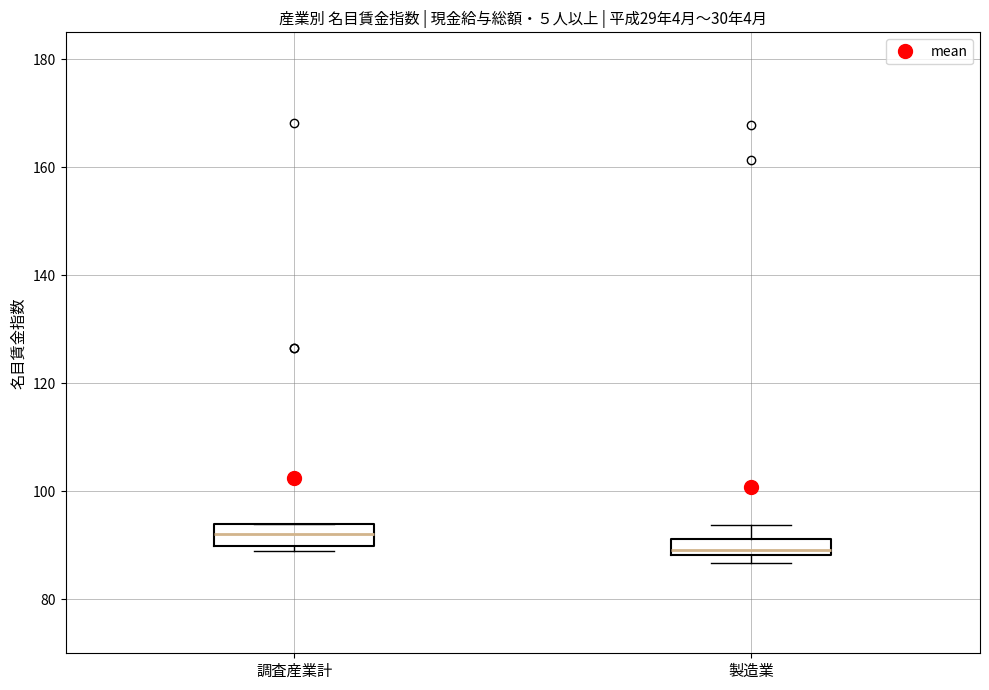

Reading left to right, transcribe this box plot: for each box, give where its median line is, the range the box spans, and where its two whiskers end, as read against the y-axis. The values are not printed on the chart, so give them approximately, as read against the axis.

調査産業計: median 92, box 90 to 94, whiskers 88 to 94
製造業: median 90, box 88 to 92, whiskers 86 to 94